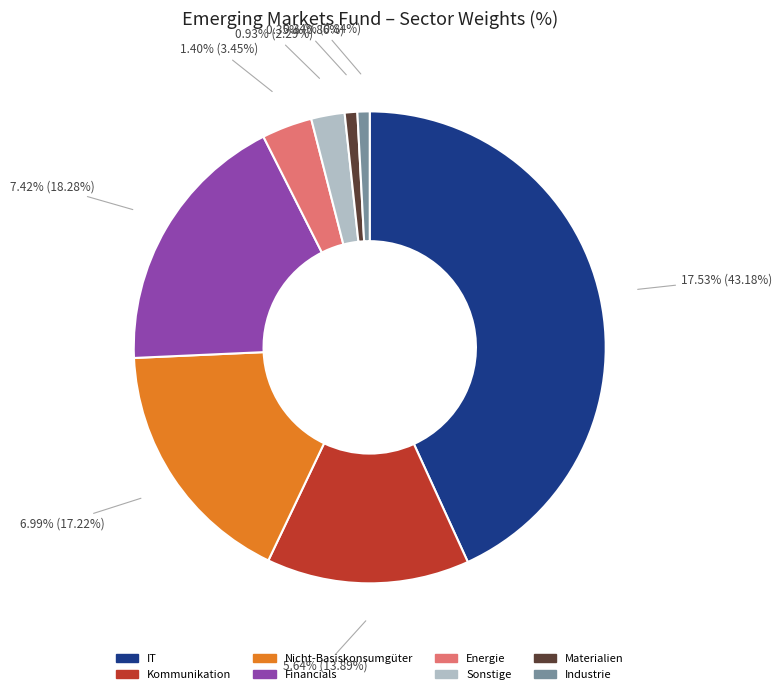

What is the largest slice in the pie chart?

IT